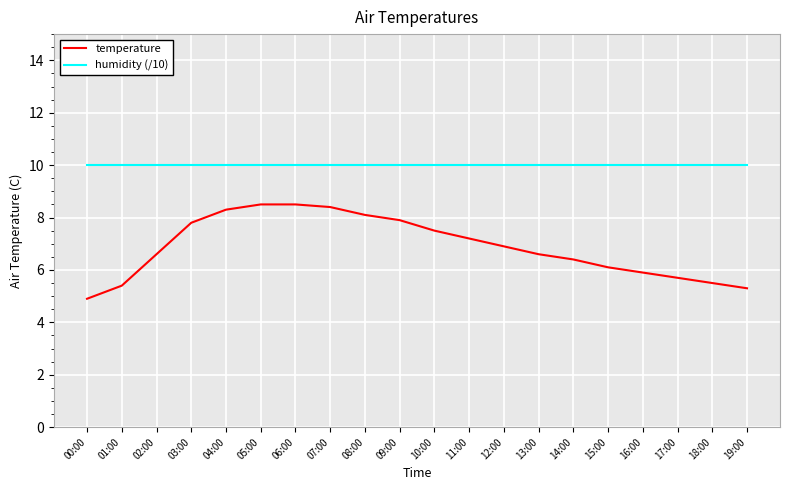

What position from the right is 14:00?

6